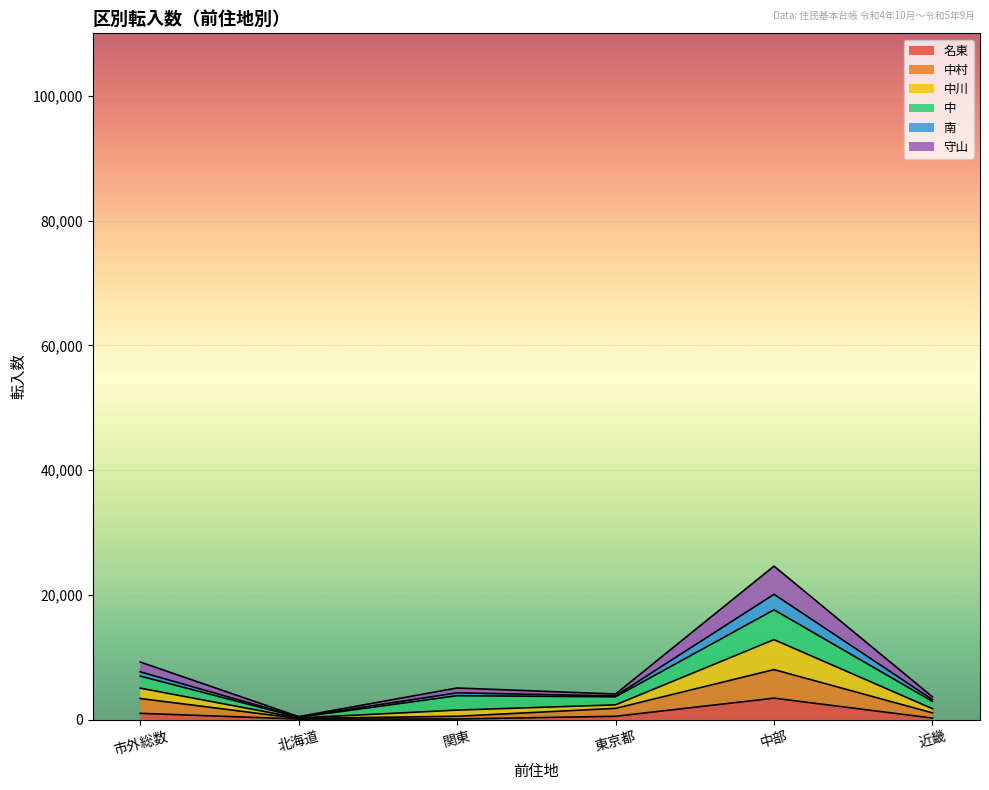

At which label does 南 first exceed 4324?

市外総数